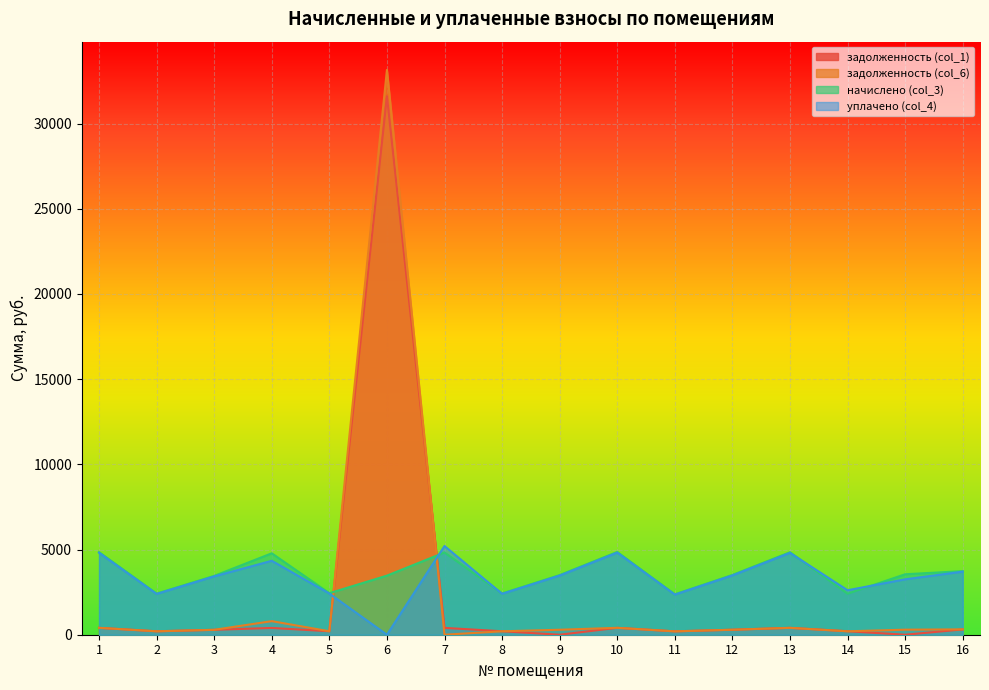

Which series ends up on top after the final intersection of задолженность (col_6) and начислено (col_3)?

начислено (col_3)